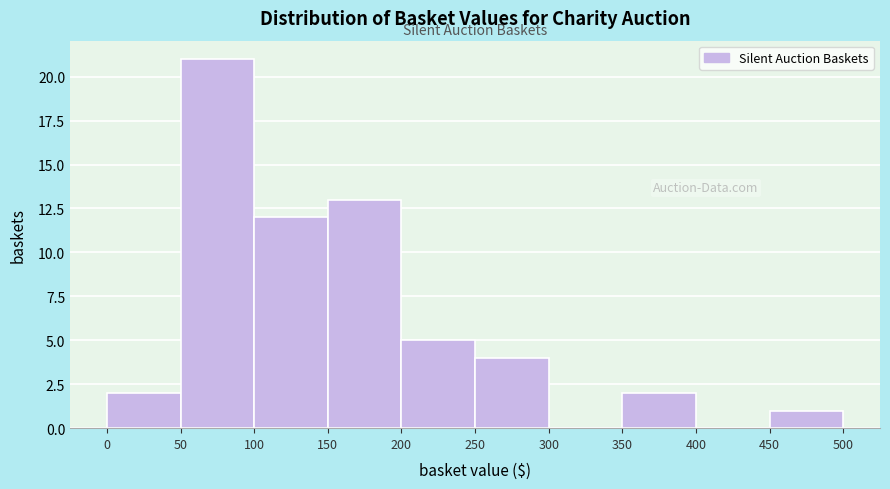

Which range on the x-axis has the tallest bar?

50 to 100